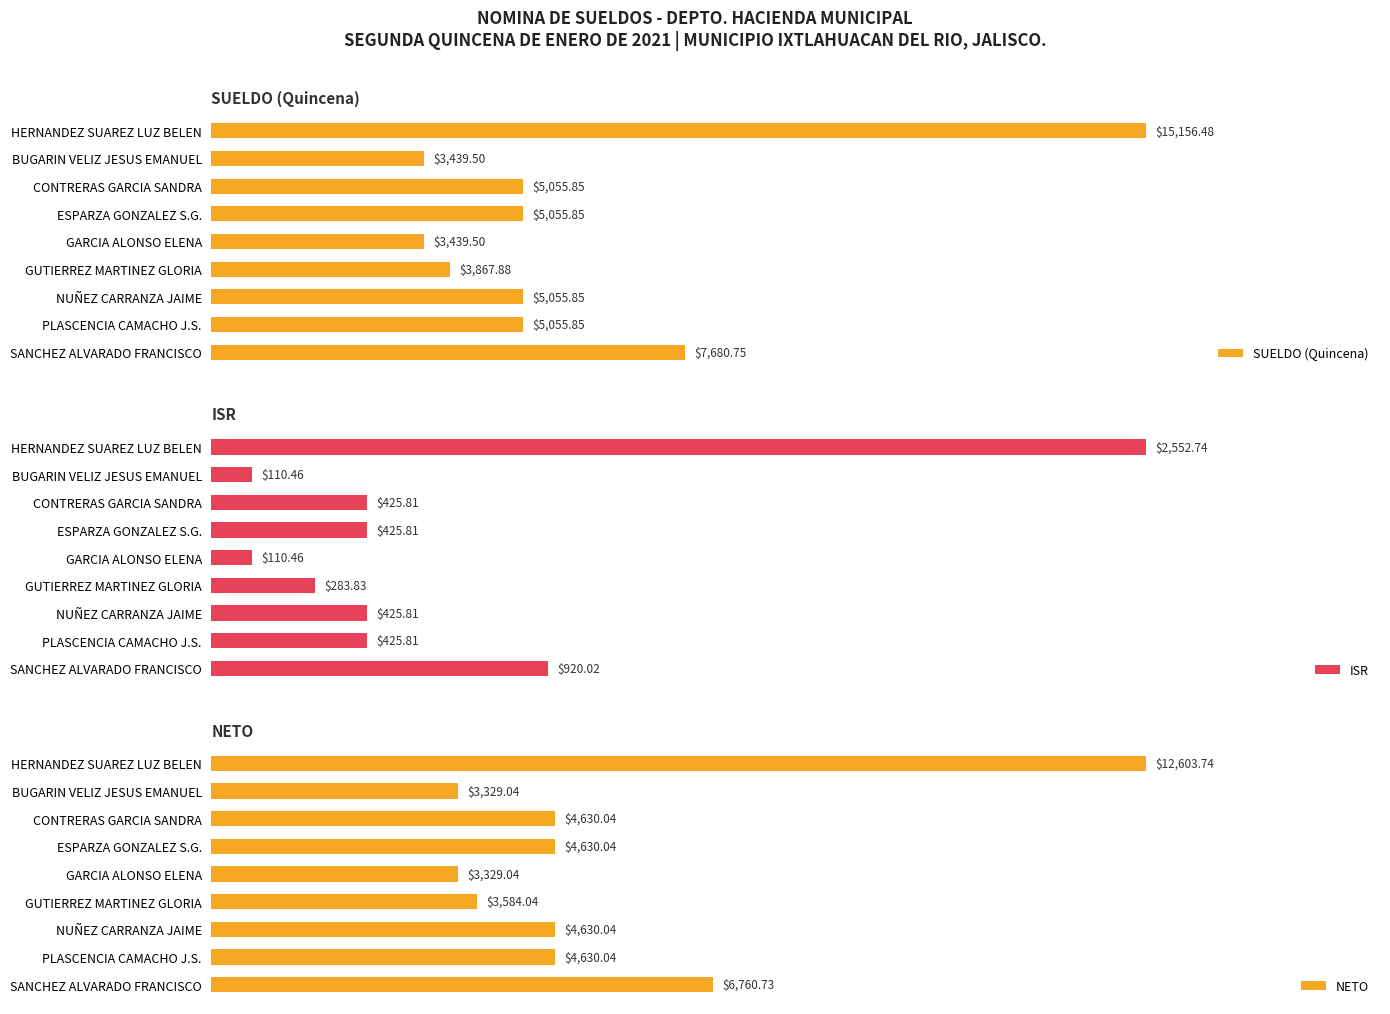

What are all the series names shown in the legend?

SUELDO (Quincena), ISR, NETO